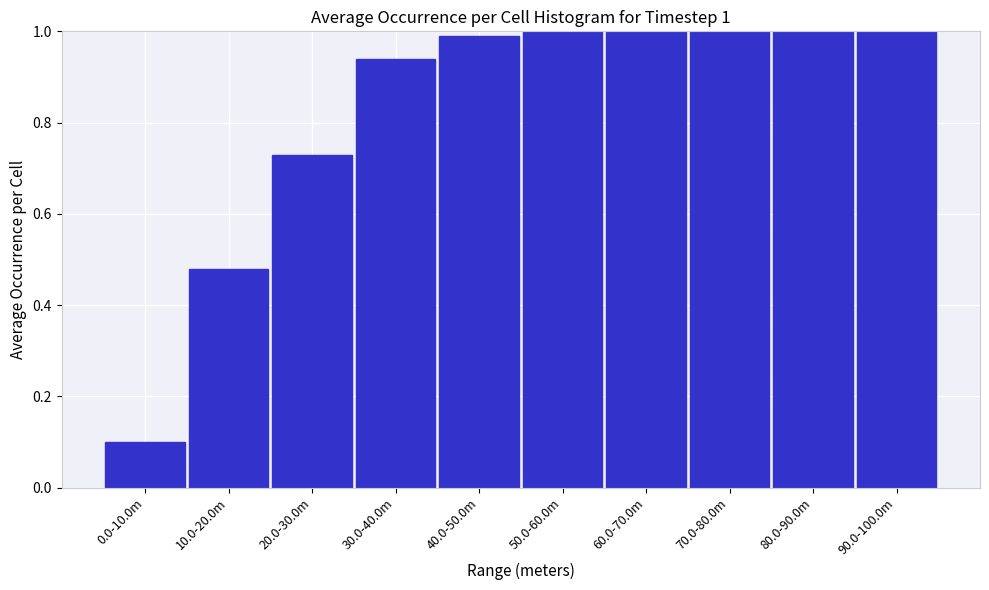

What is the average value?

0.8